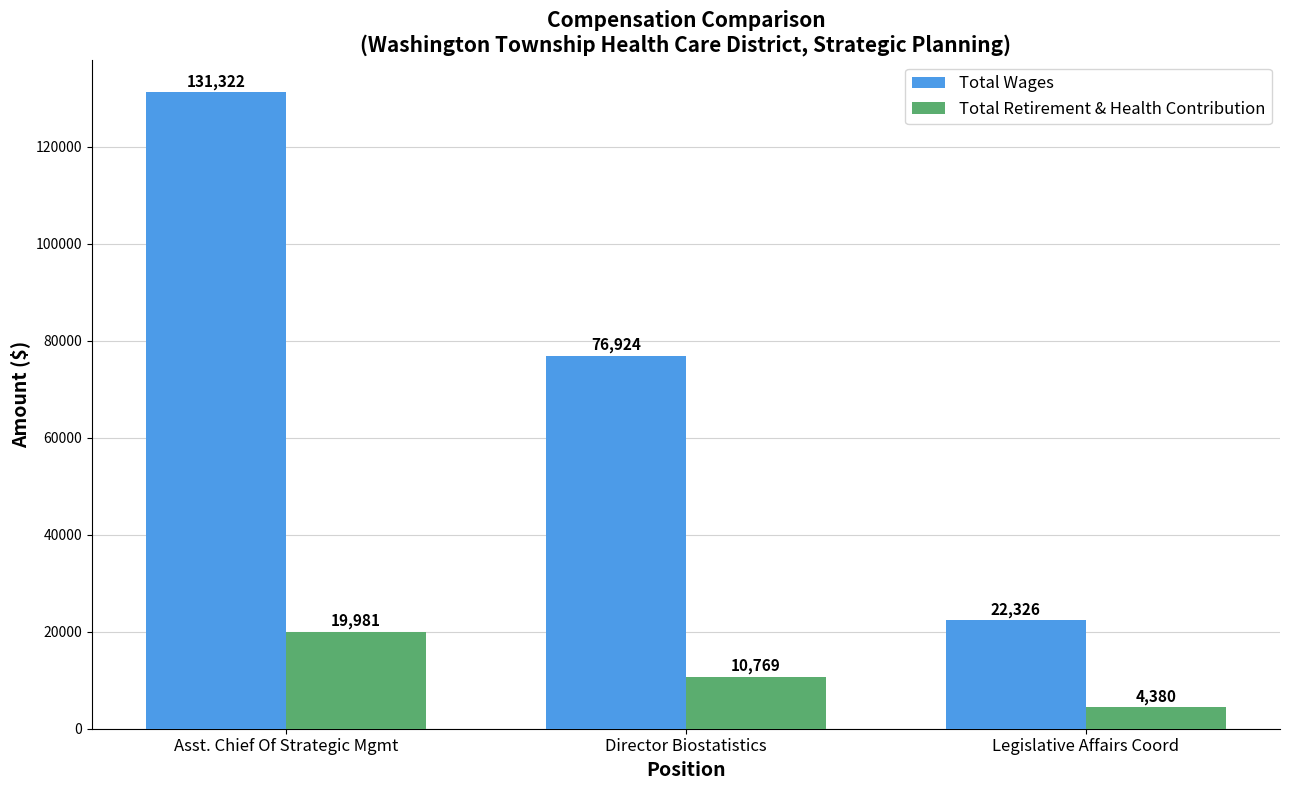

What is the minimum value shown in the chart?

4380